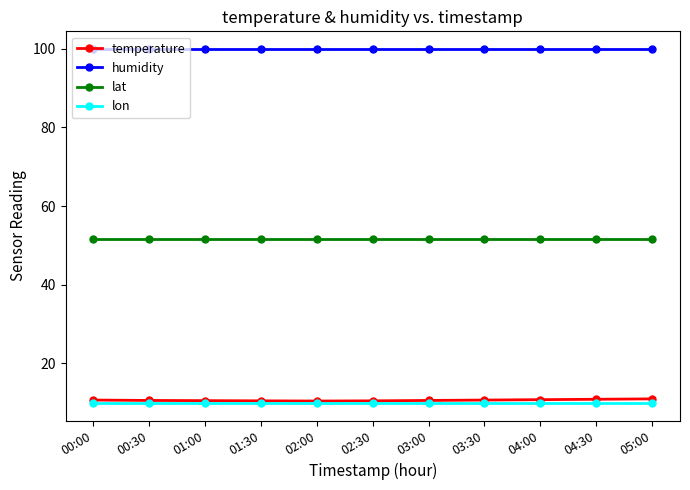

True or false: lat and lon cross at least once.

False